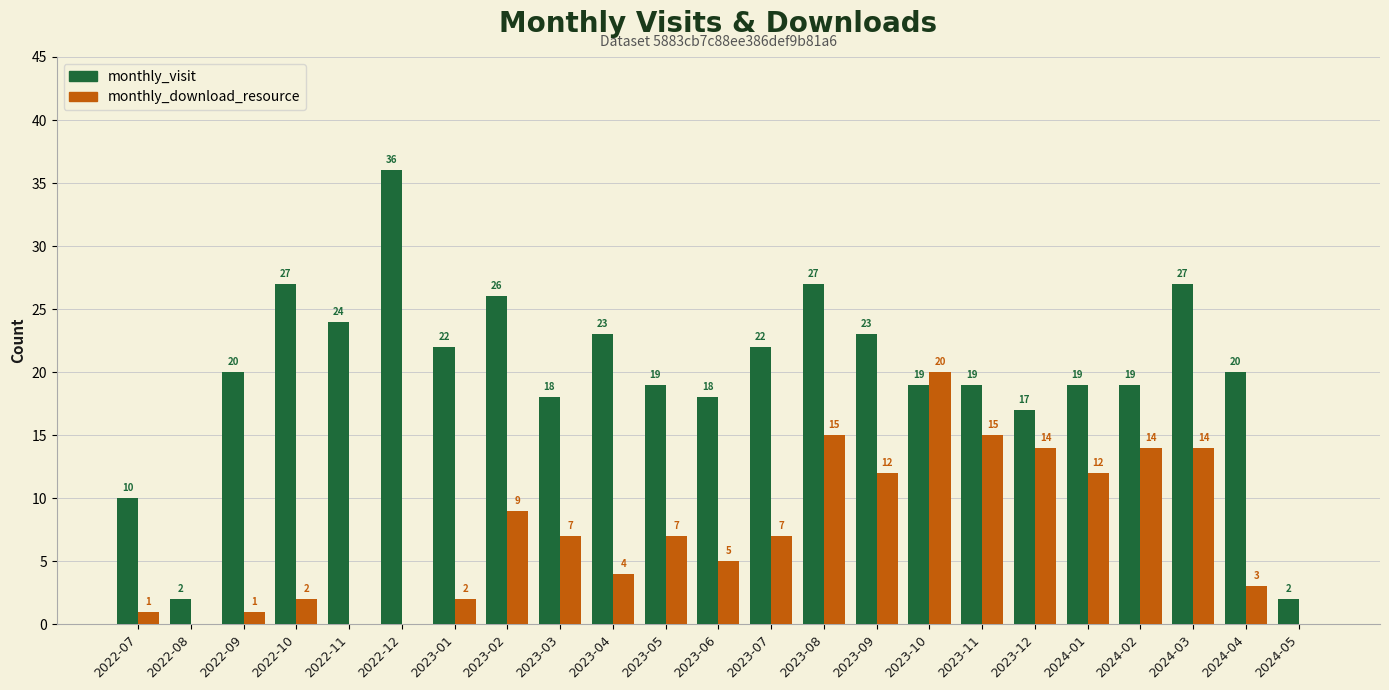

What is the sum of the monthly_download_resource values at 2022-10 and 2023-05?

9